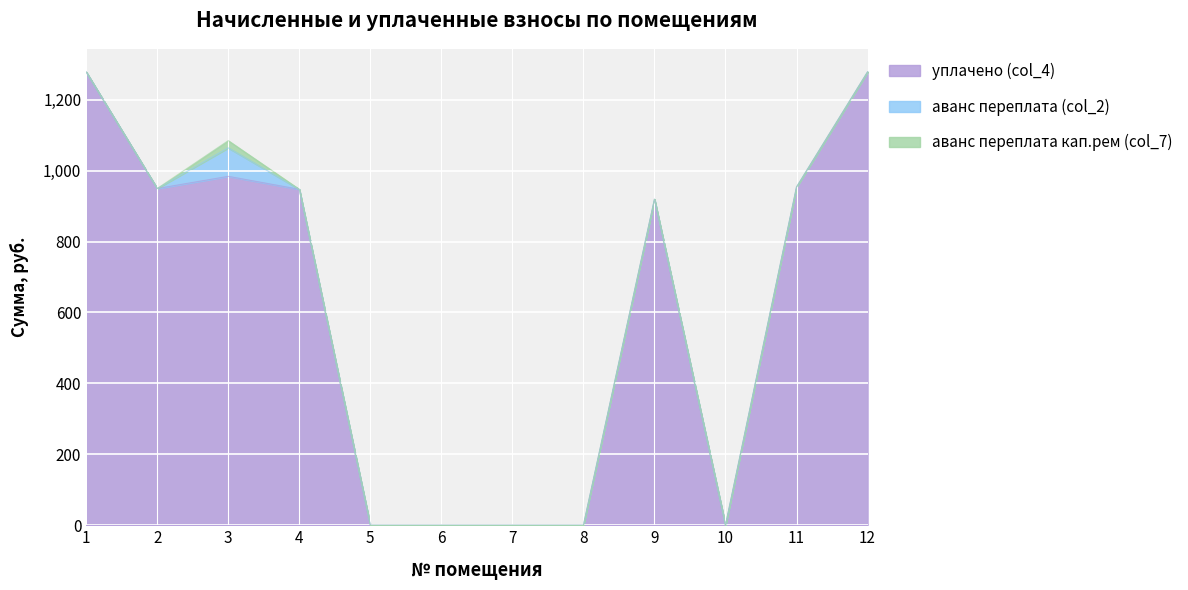

Between 3 and 9, which is larger?

3